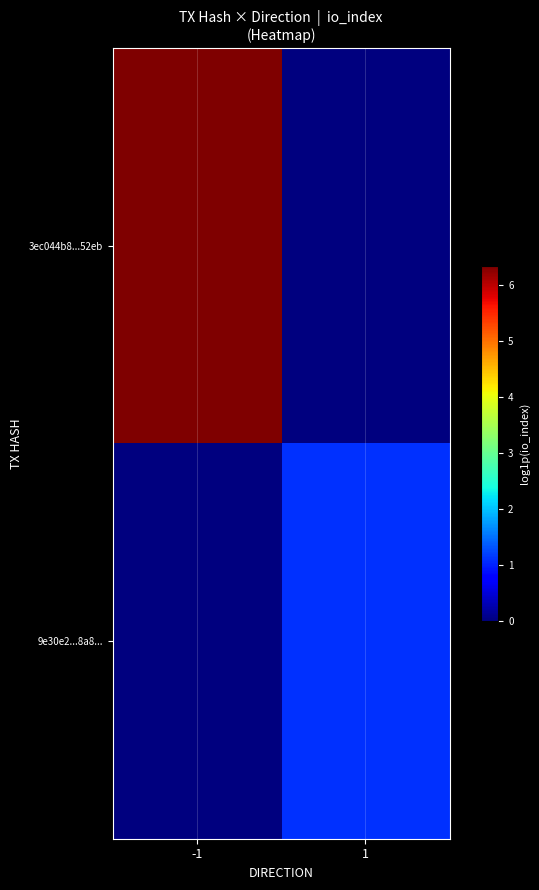

At which category is the sum across all series the highest?

-1